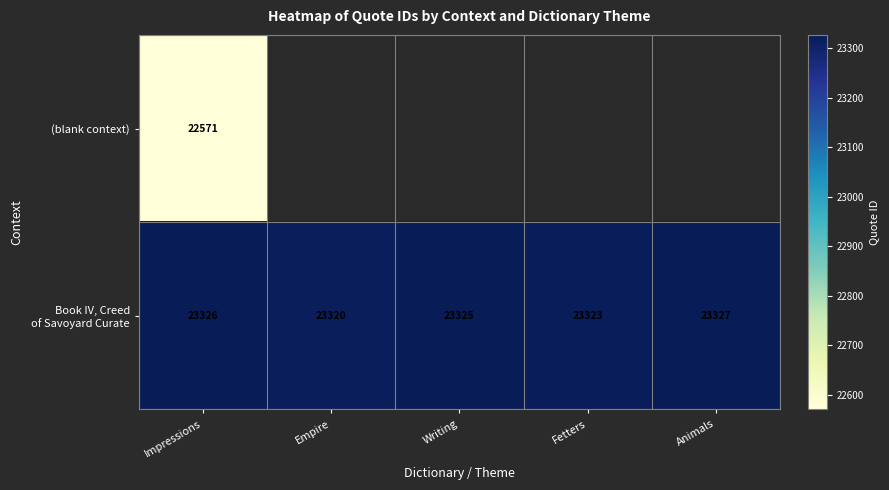

What is the greatest value displayed?

23327.0